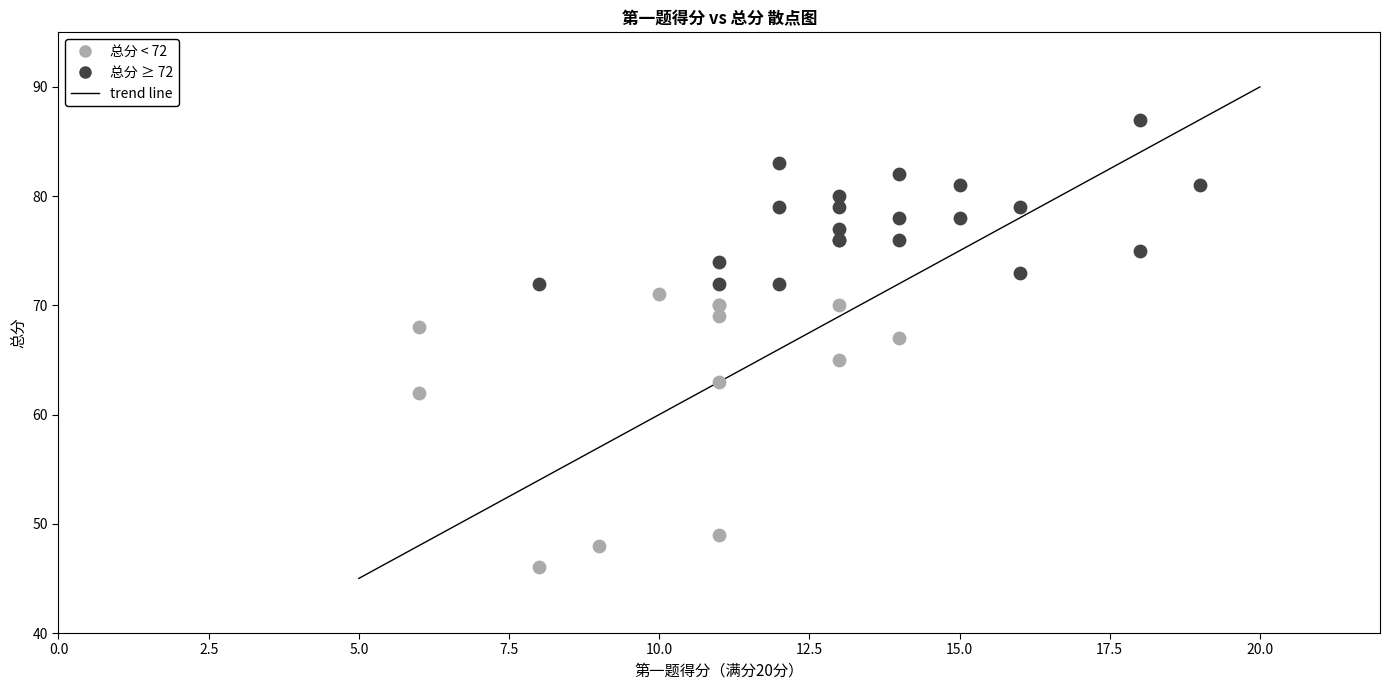

Which series has the largest Y range (max minus min)?

总分 < 72